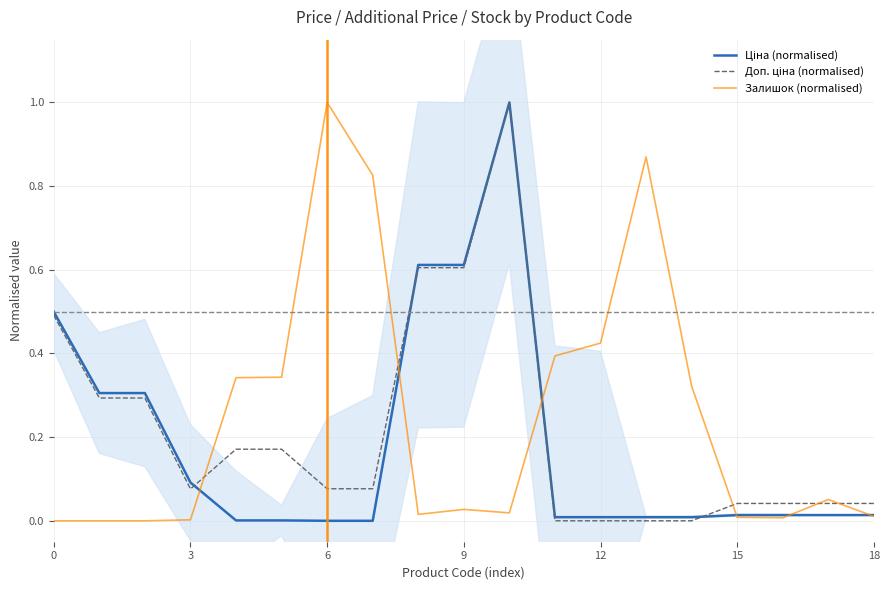

List the series in order of their peak value, lowest first.

Ціна (normalised), Доп. ціна (normalised), Залишок (normalised)